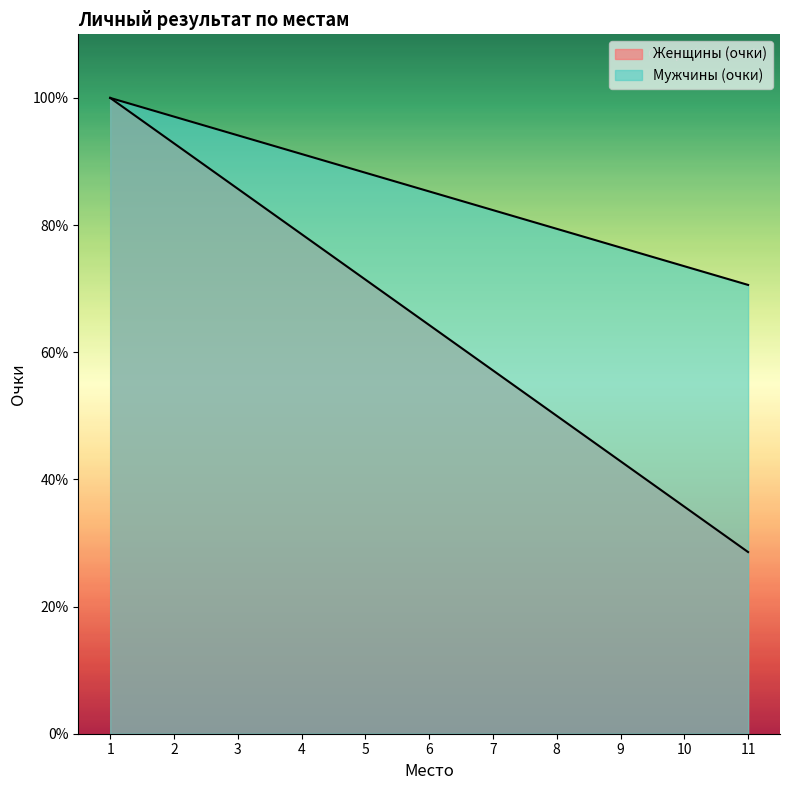

True or false: Мужчины (очки) and Женщины (очки) cross at least once.

False